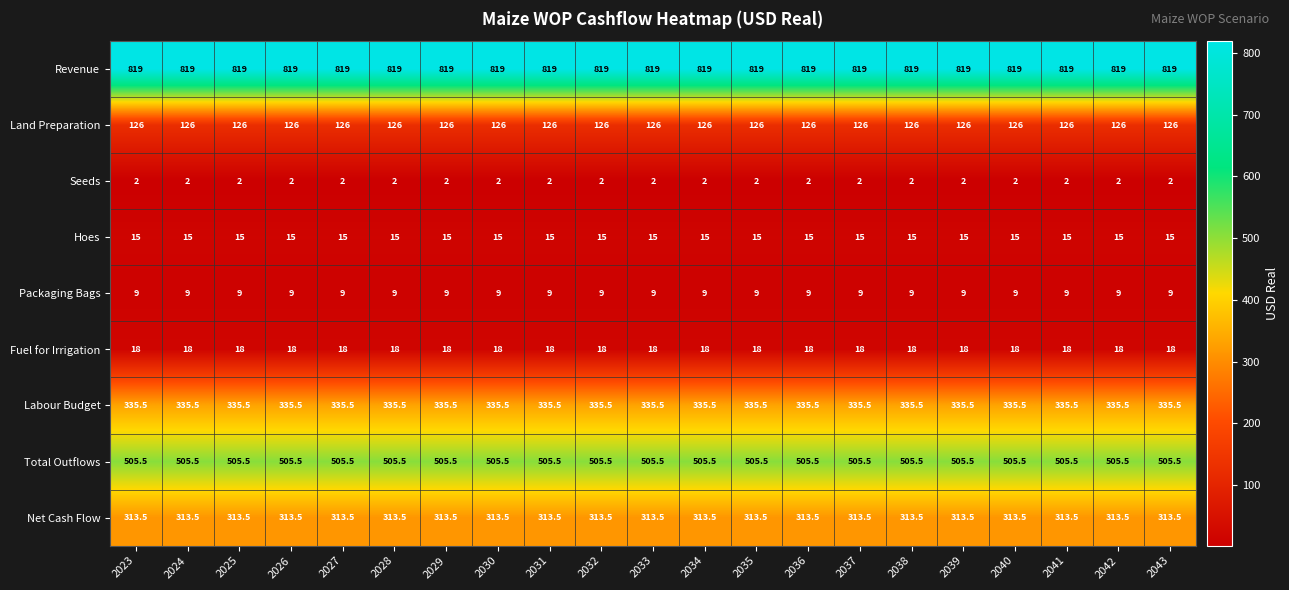

Rank the series by their maximum value, from lowest to highest.

Seeds, Packaging Bags, Hoes, Fuel for Irrigation, Land Preparation, Net Cash Flow, Labour Budget, Total Outflows, Revenue